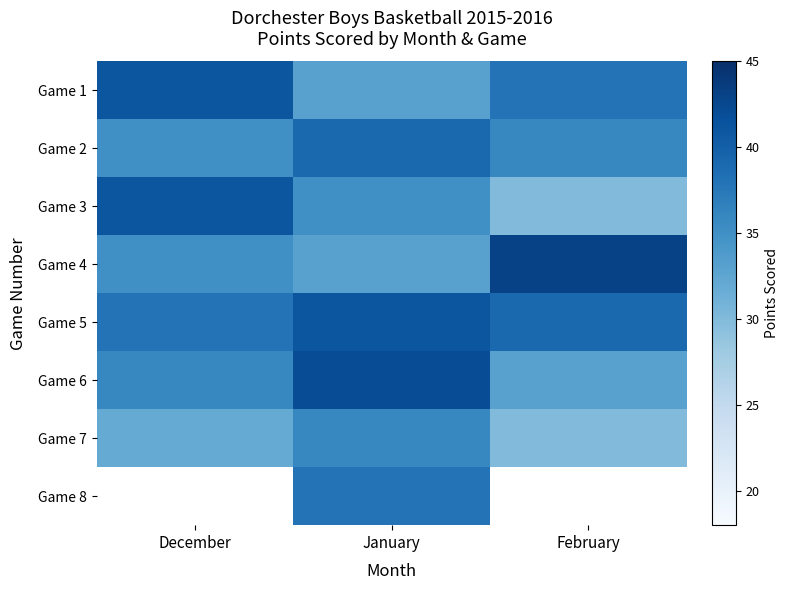

Which label corresponds to the largest value in the chart?

February